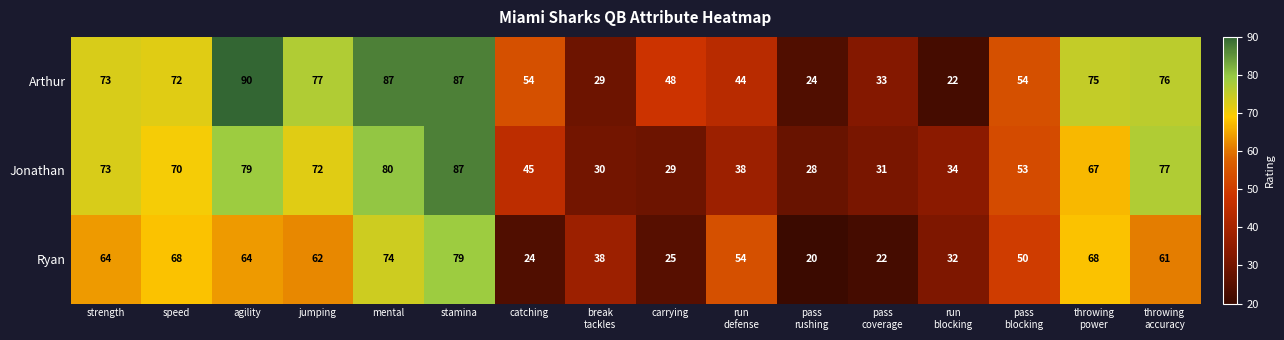

At how many categories does at least one series exceed 24?

16